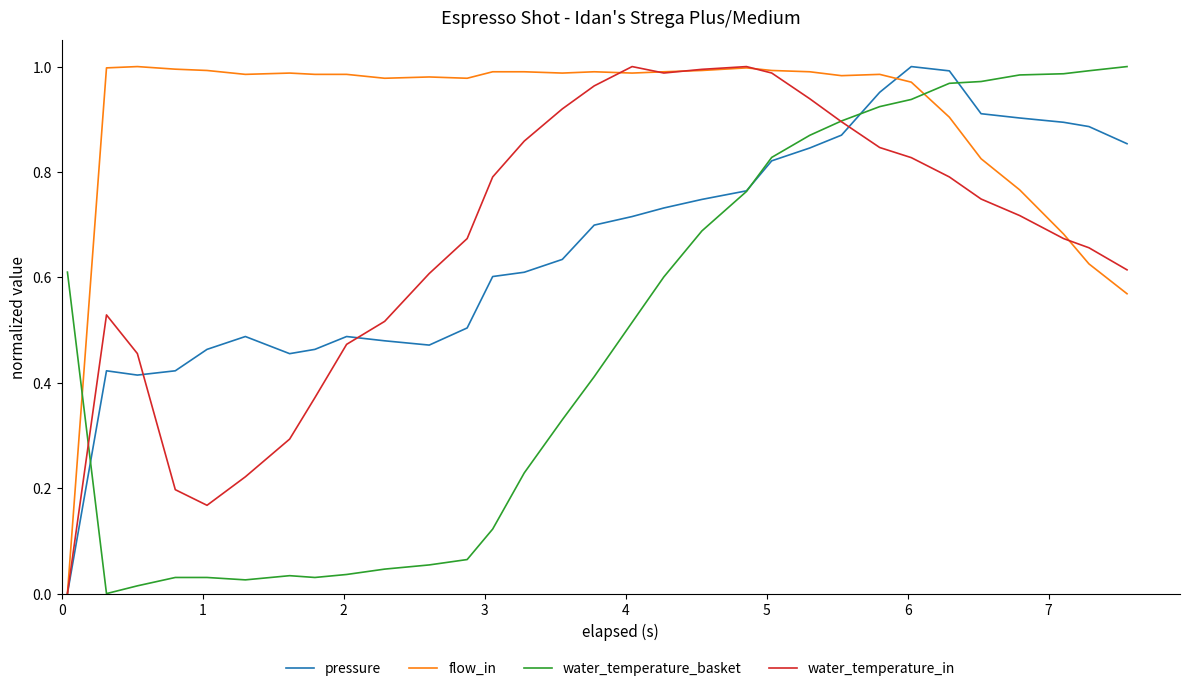

Does the chart display data point markers on the line(s)?

No